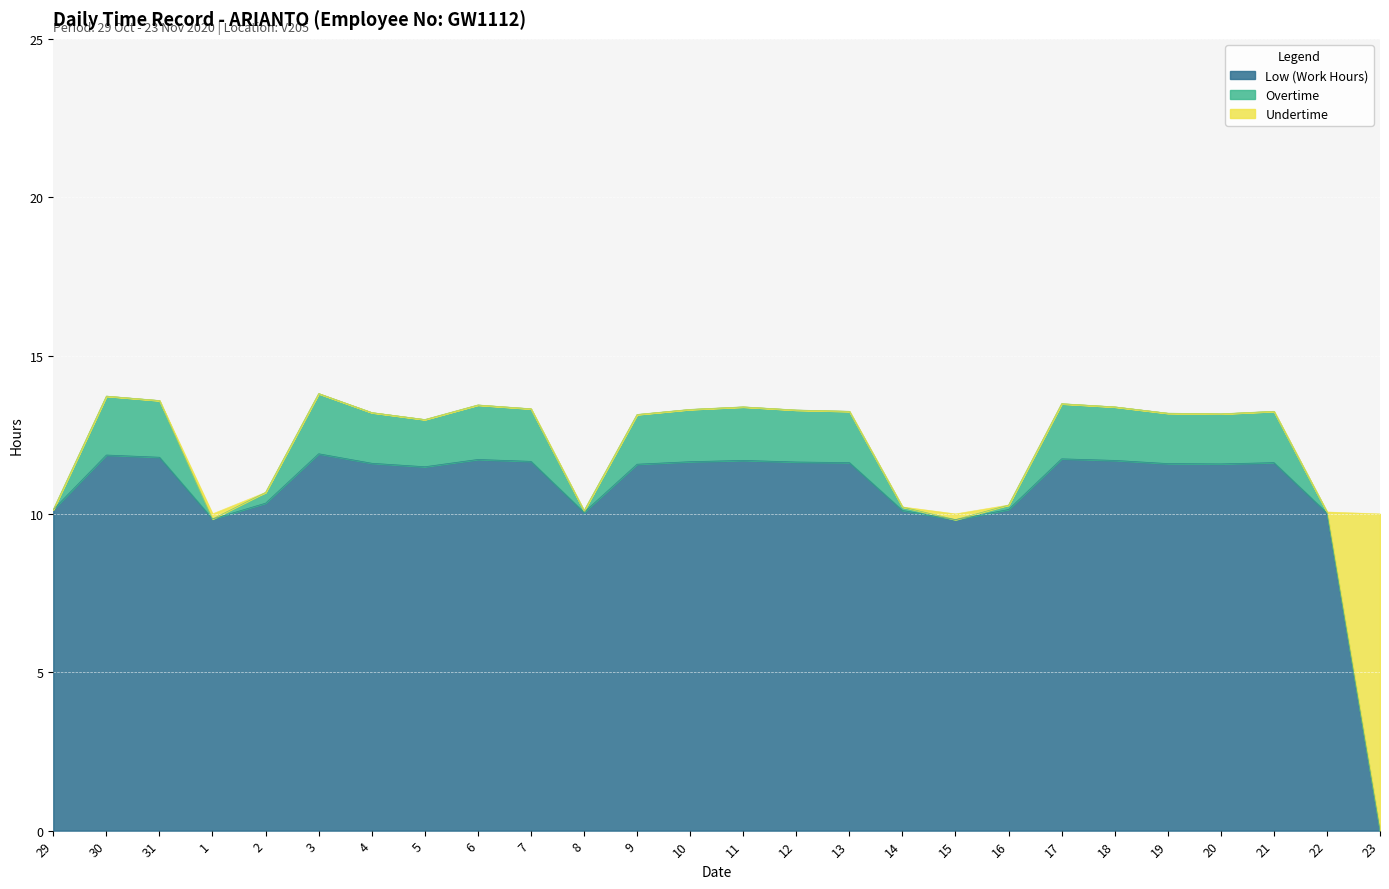

In Overtime, how many points are higher than both neighbors (excluding endpoints)?

6